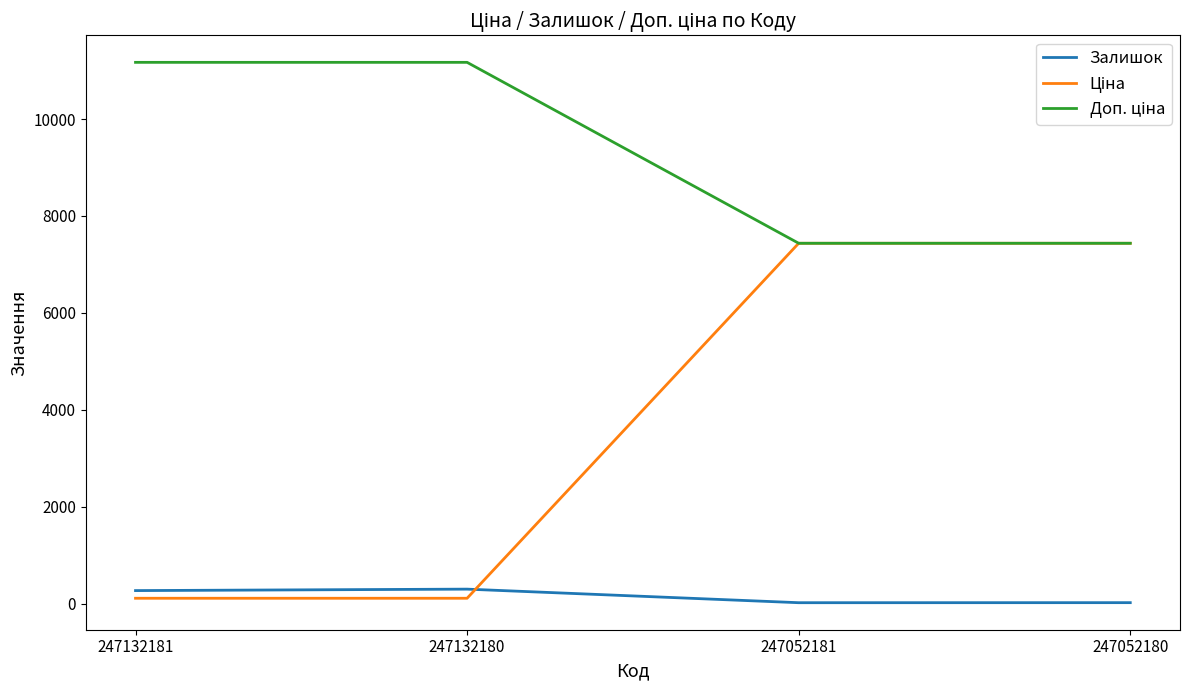

What is the maximum value for Залишок?

300.0